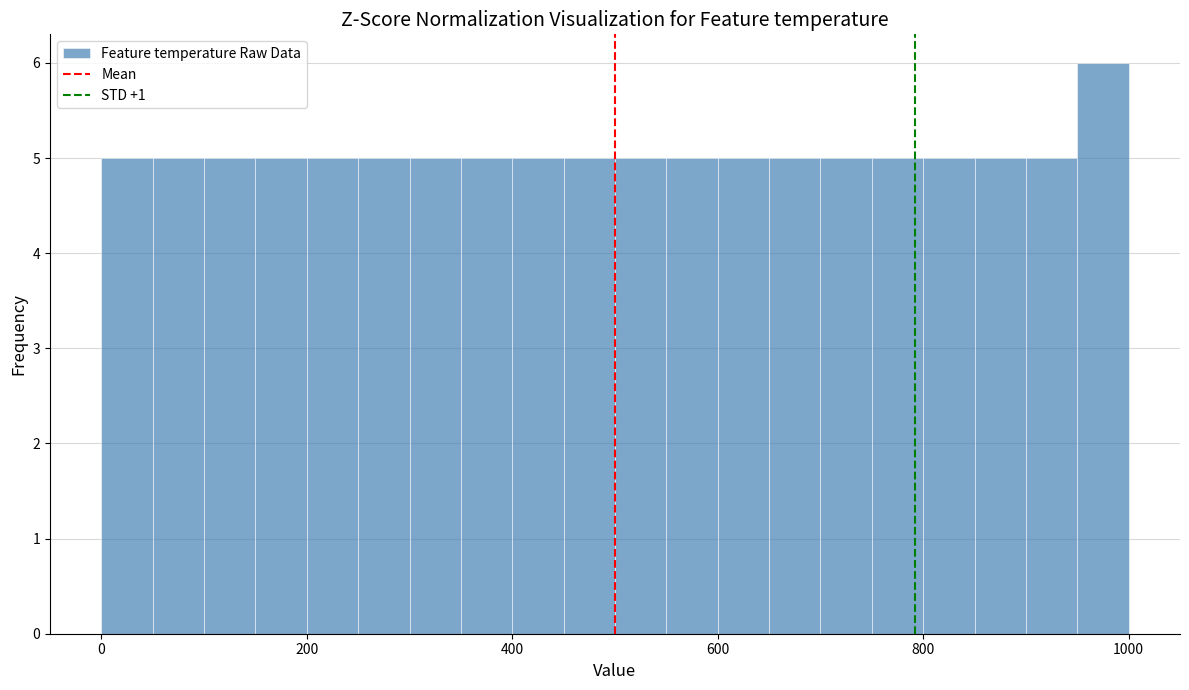

Around what value on the x-axis is the tallest bar? Give the approximate position of its centre, as read against the axis.

980